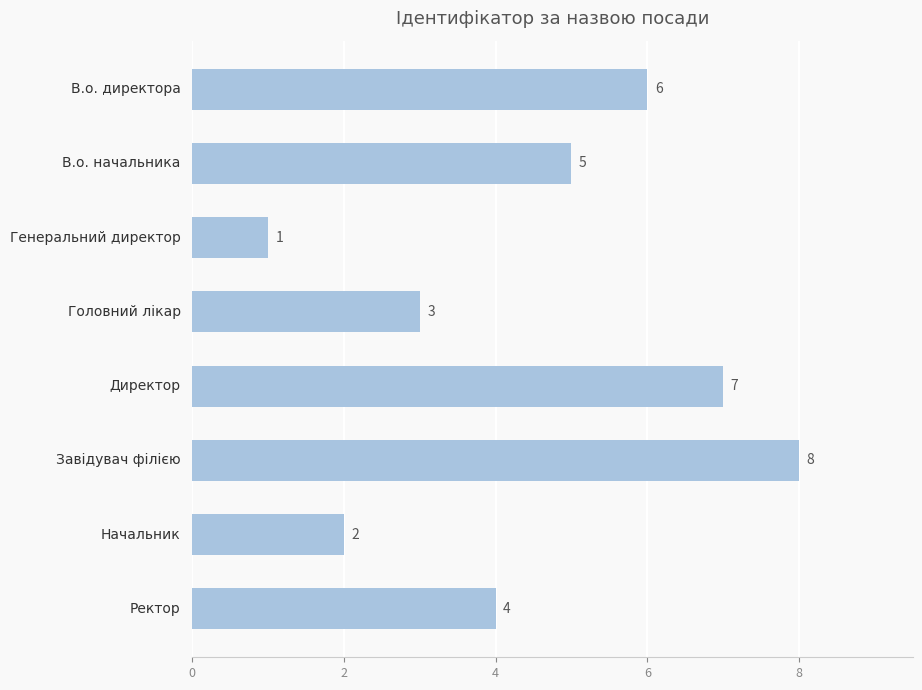

Count the values in the range 3 to 7.

5